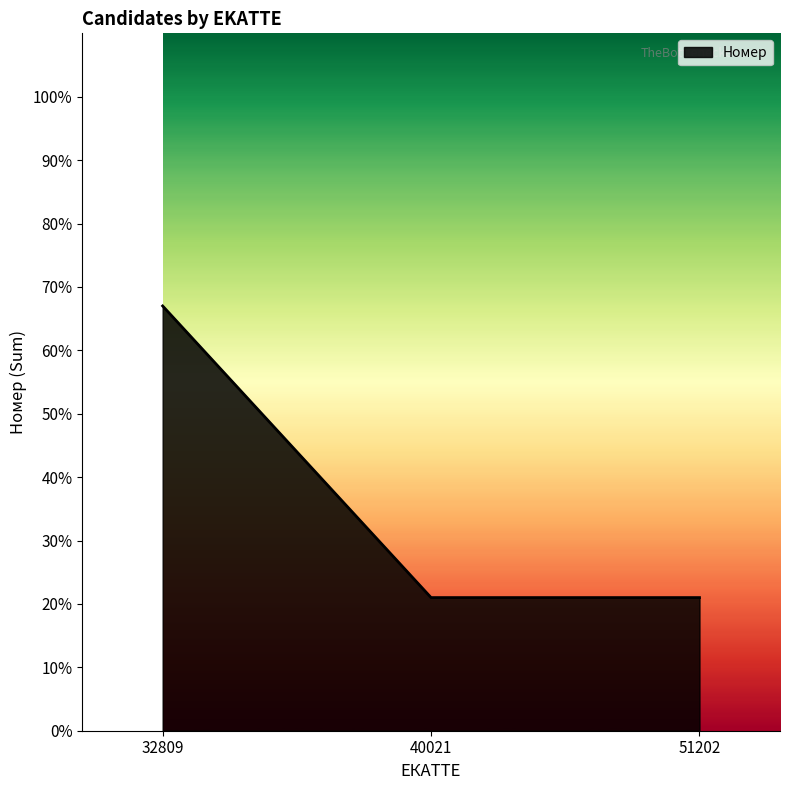

How many lines are shown in the chart?

1